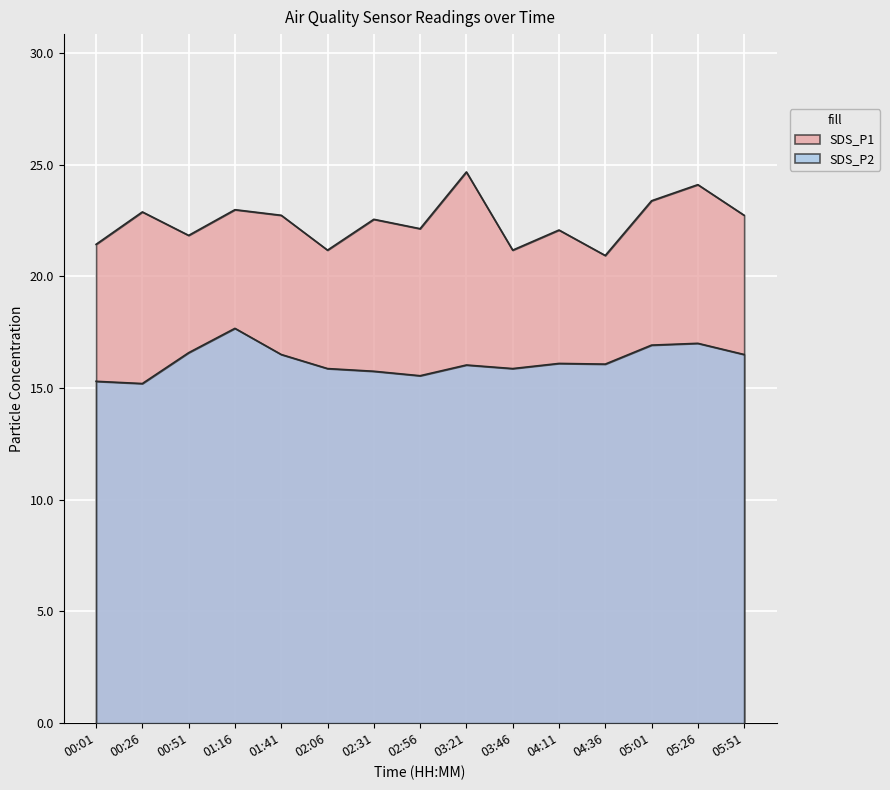

Between 04:36 and 01:16, which is larger?

01:16